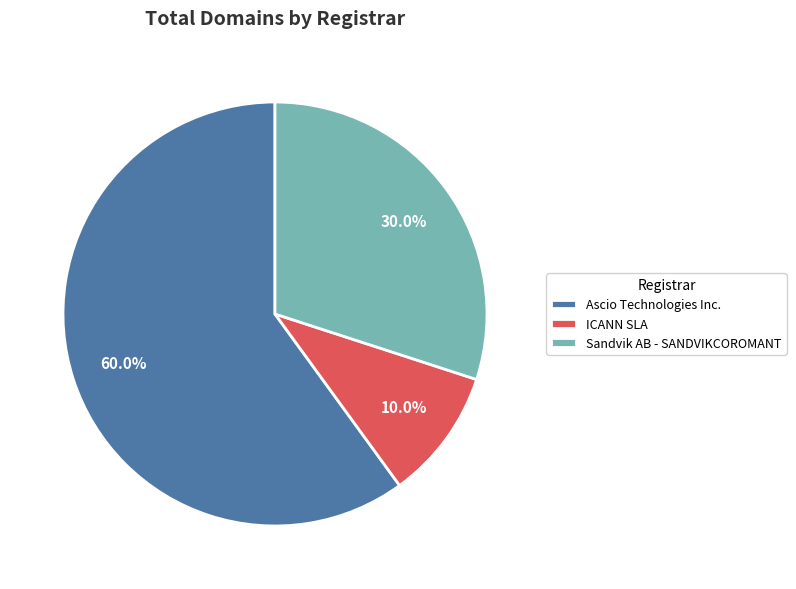

Which slice is the smallest?

ICANN SLA